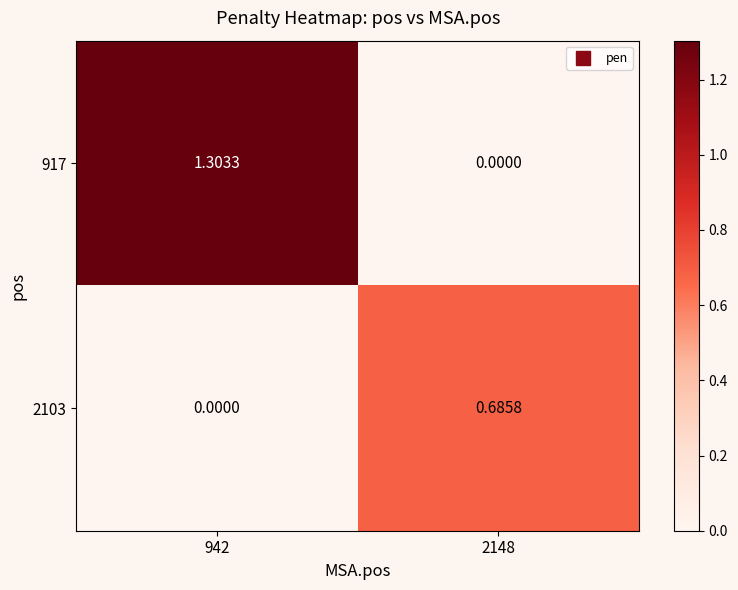

Is the value of 917 at 942 greater than the value of 2103 at 2148?

Yes